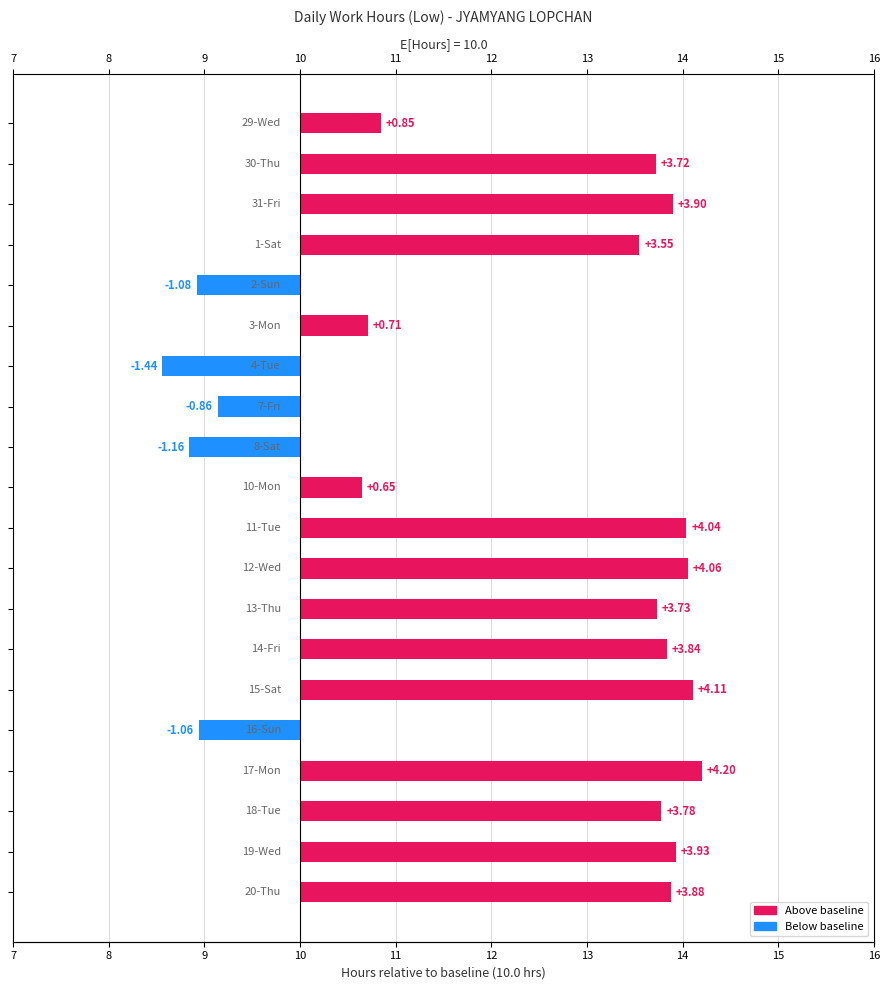

How many values are below zero?

5